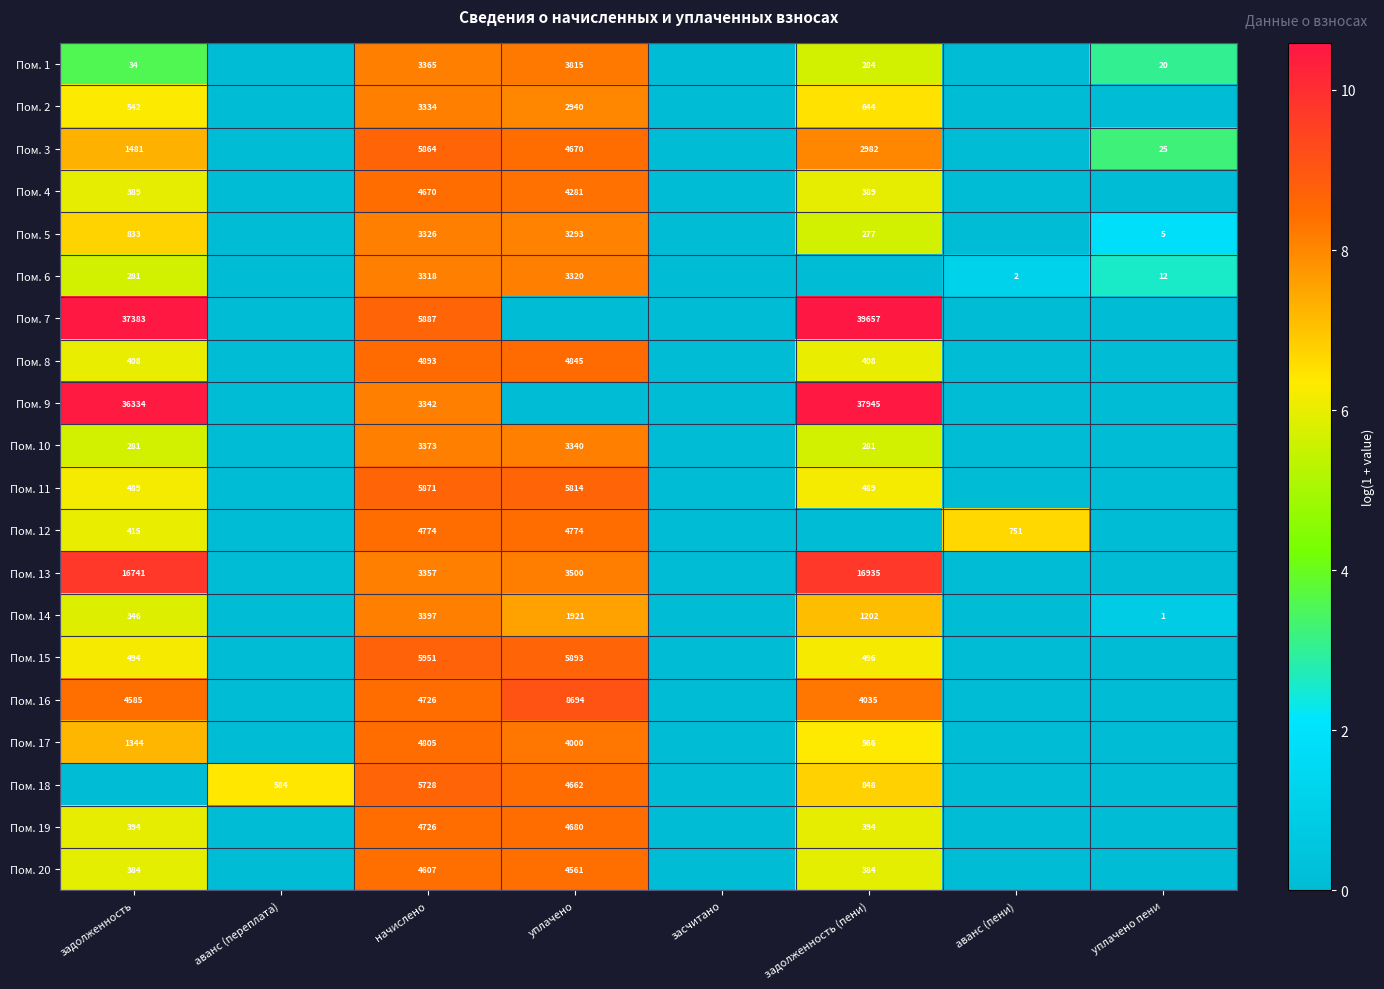

The Пом. 1 series shows 2164 at начислено. True or false?

False